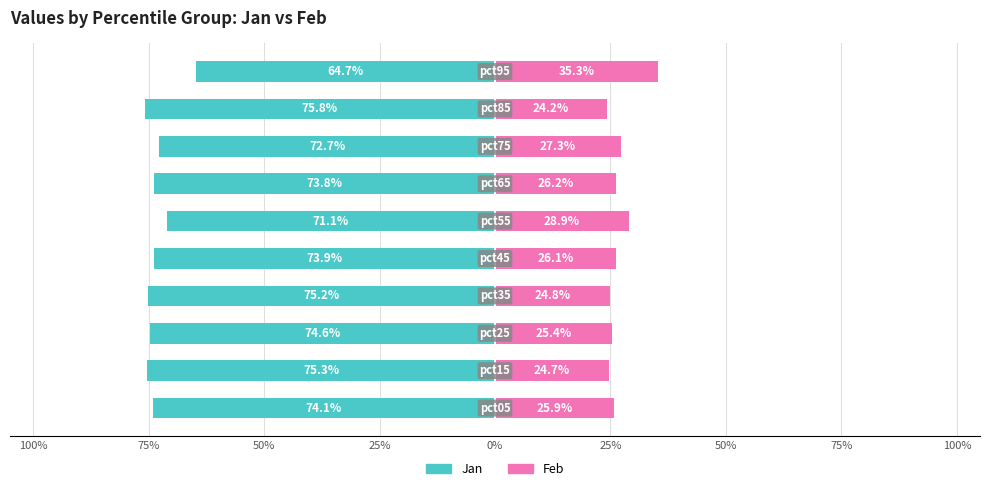

Rank the series at 100% from highest to lowest value.

Feb (right), Jan (left)